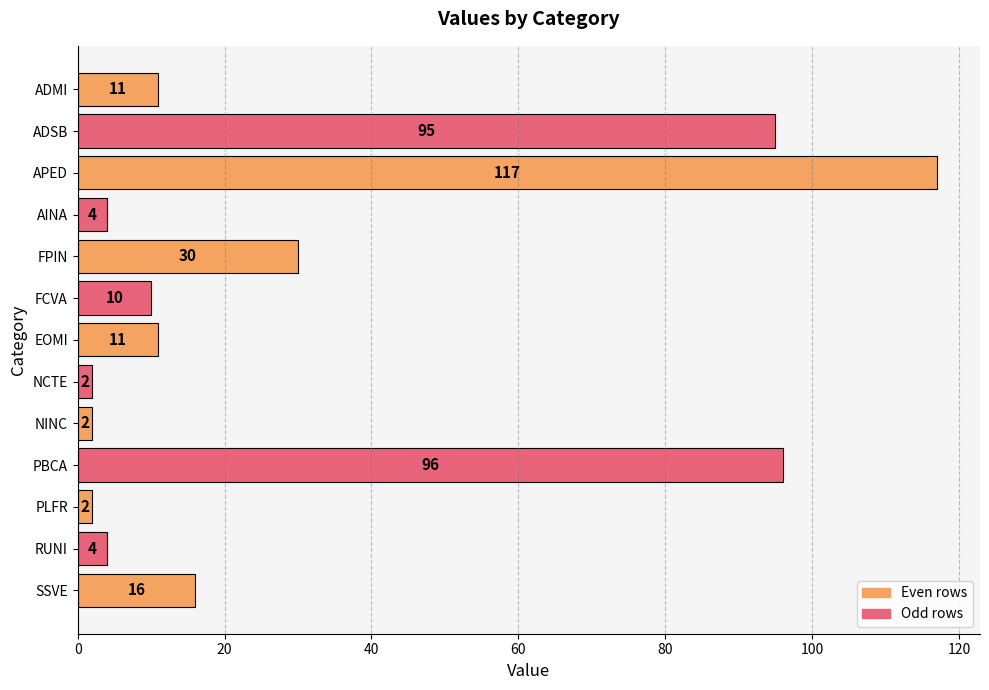

What is the difference between the second highest and second lowest values?

94